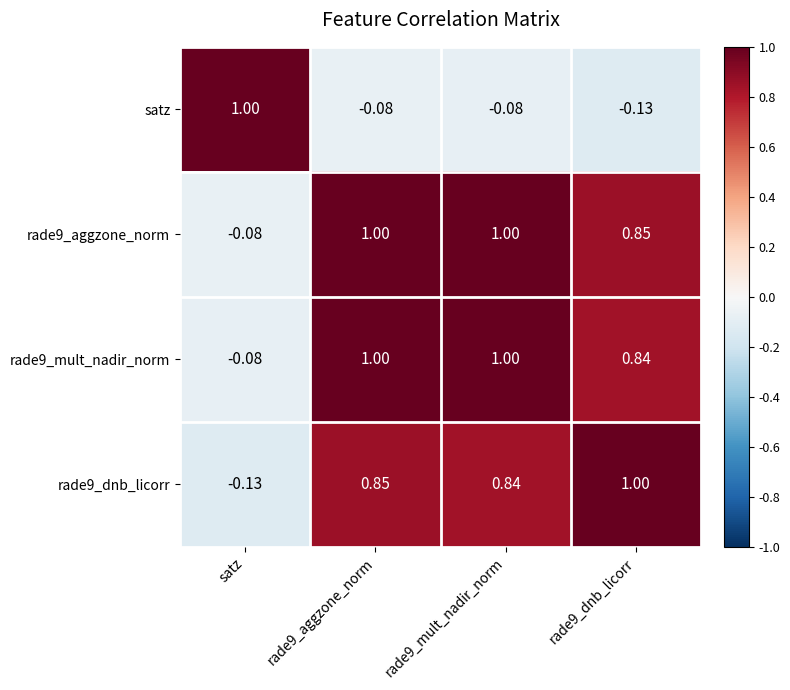

Is the value of rade9_aggzone_norm at rade9_aggzone_norm greater than the value of rade9_dnb_licorr at satz?

Yes